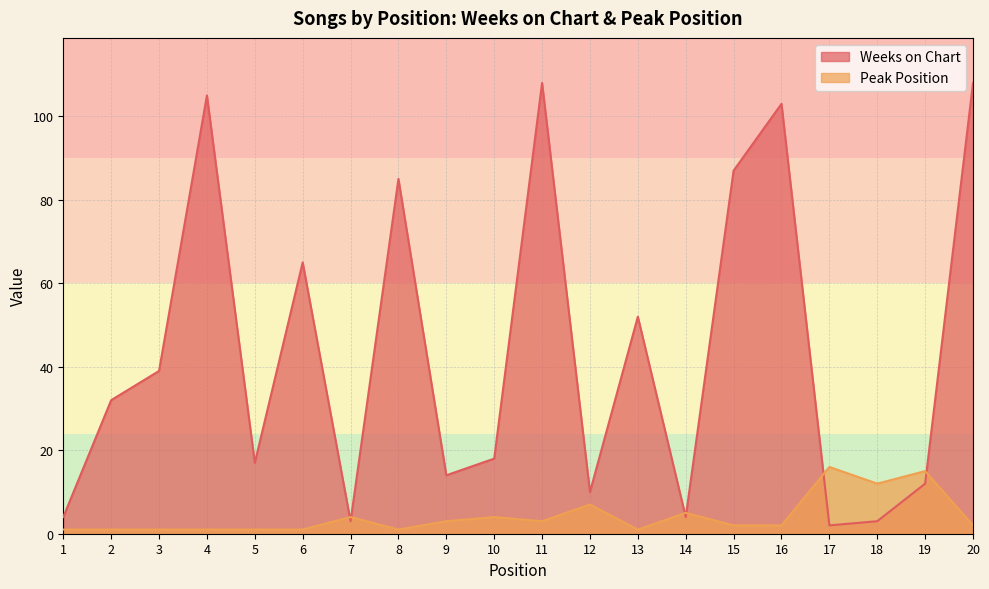

What is the lowest value of the Peak Position series?

1